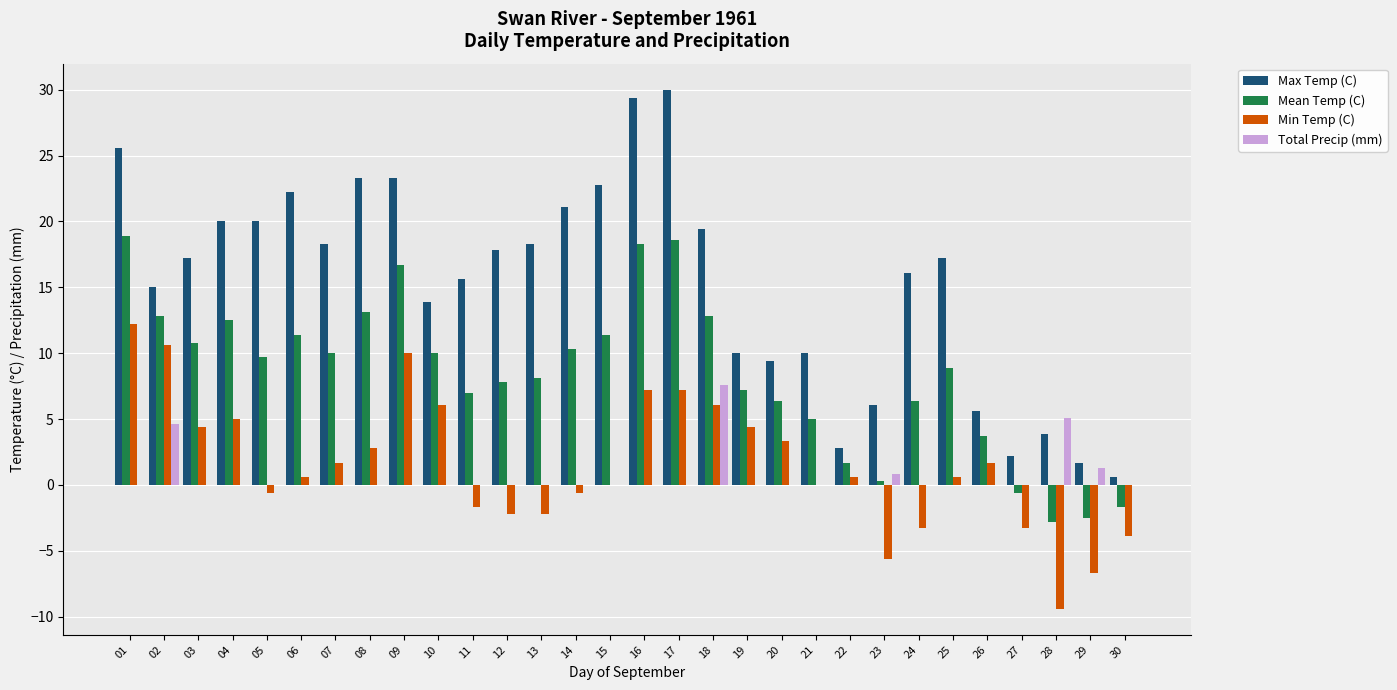

What is the maximum value for Max Temp (C)?

30.0